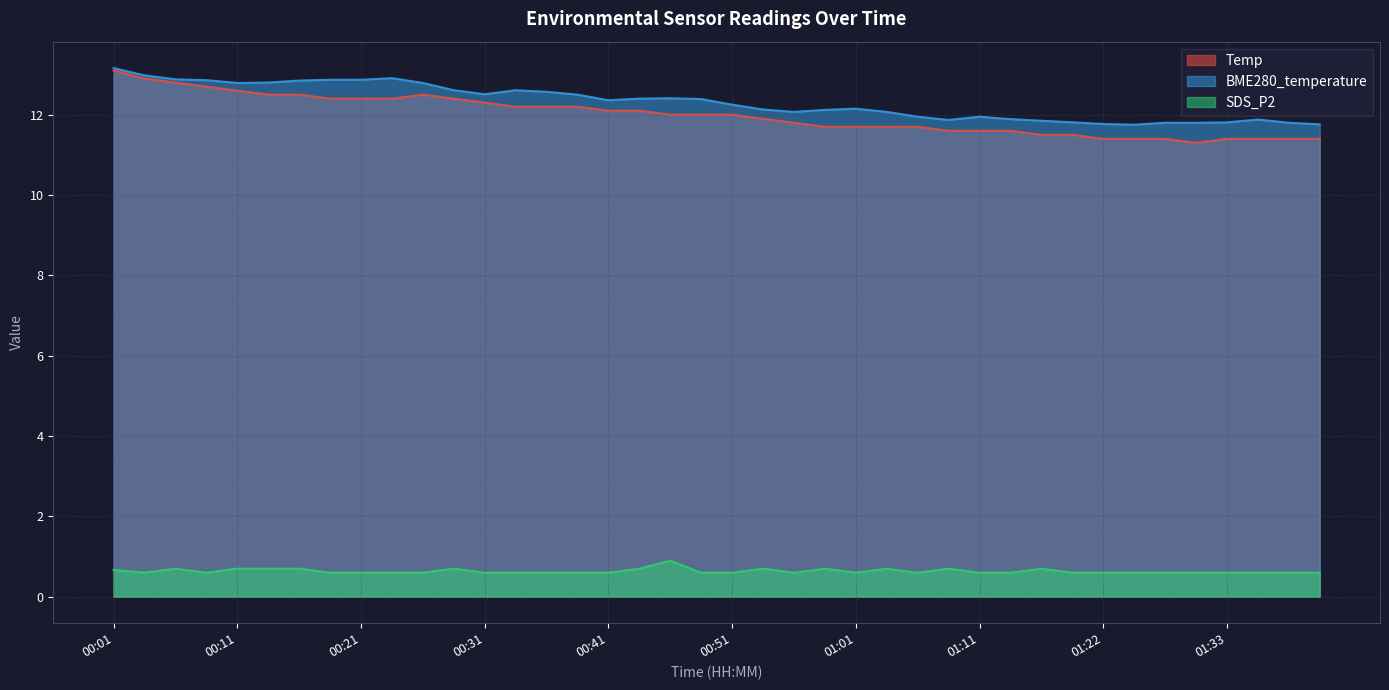

True or false: SDS_P2 and BME280_temperature intersect in this chart.

False